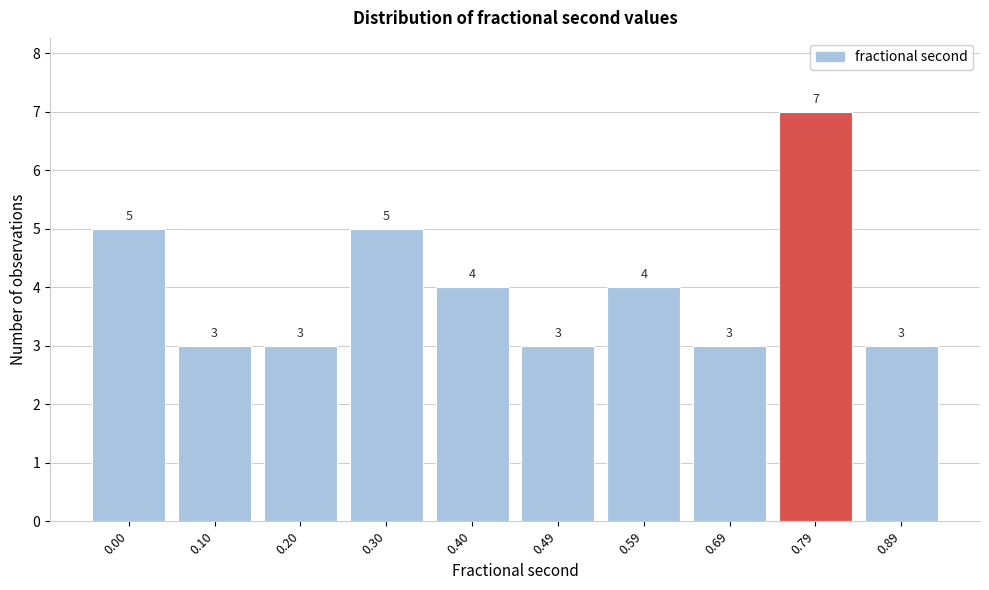

Reading left to right, transcribe all the data shown in this chart.

0.00=5	0.10=3	0.20=3	0.30=5	0.40=4	0.49=3	0.59=4	0.69=3	0.79=7	0.89=3